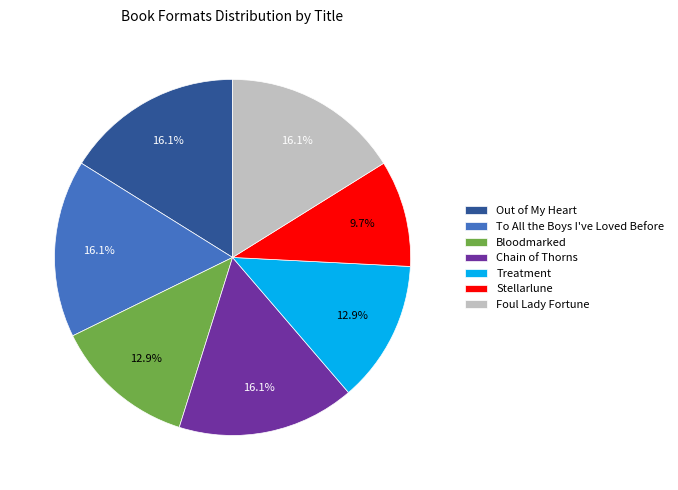

True or false: Bloodmarked accounts for 13% of the total.

True